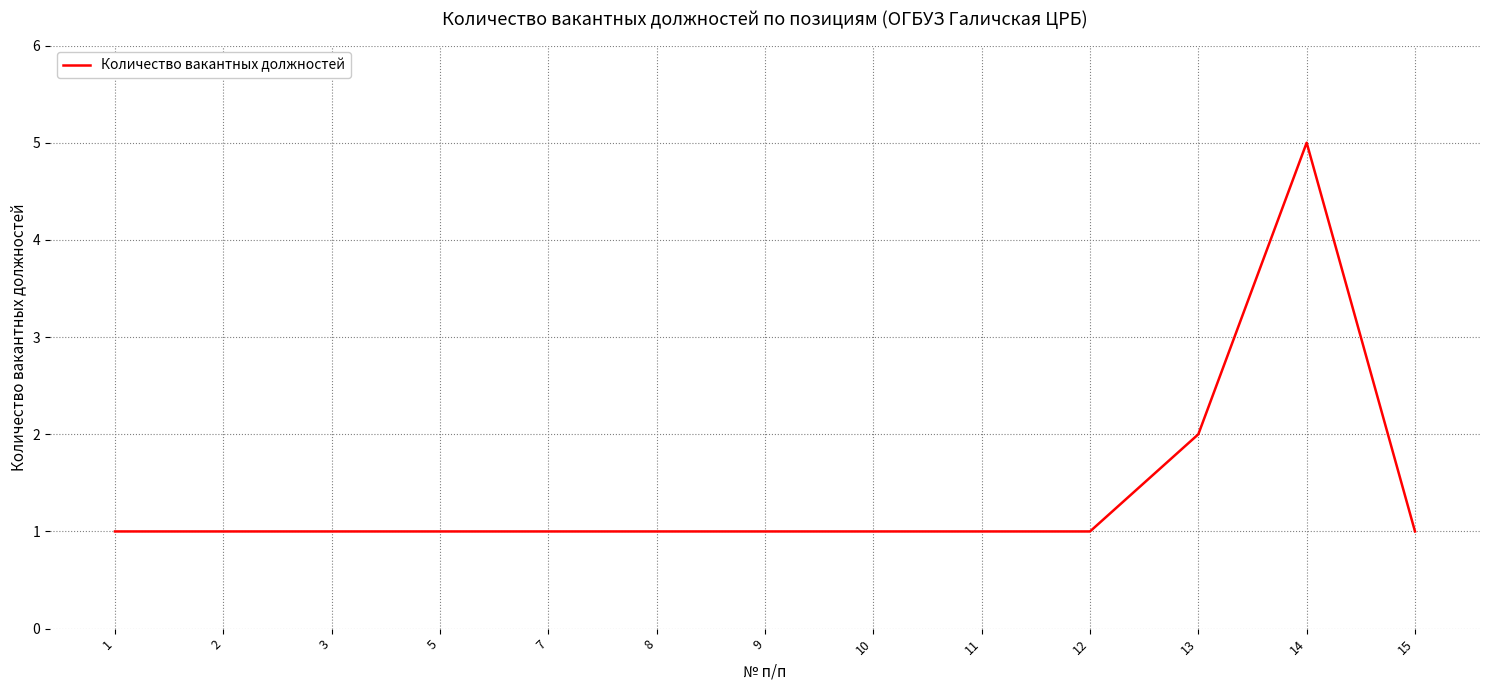

Is this an area chart (filled region under the line)?

No